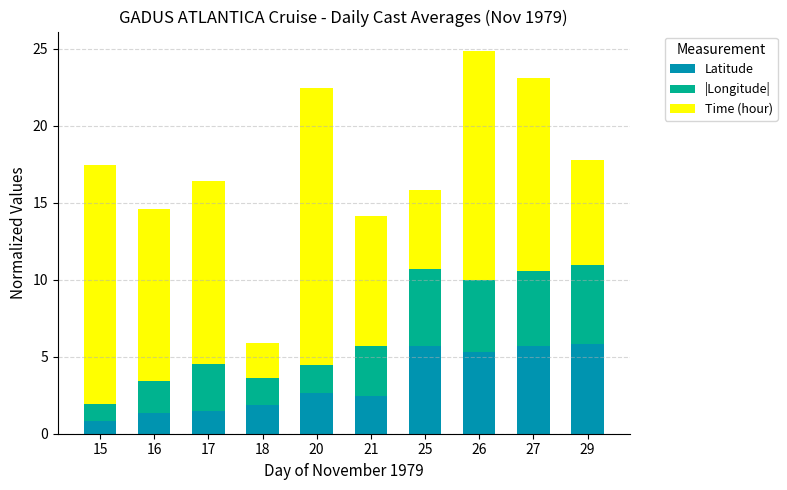

What is the total value across all series at 18?

5.9